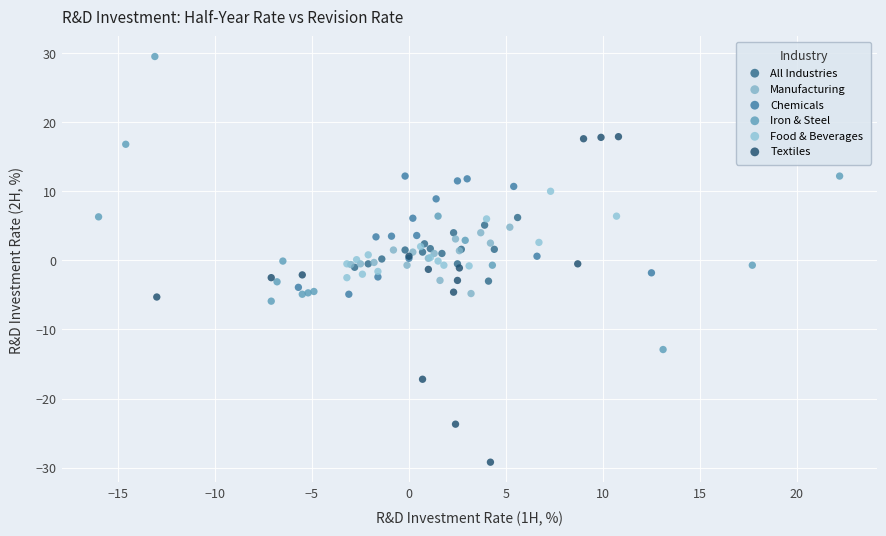

Which series reaches the maximum Y coordinate?

Iron & Steel